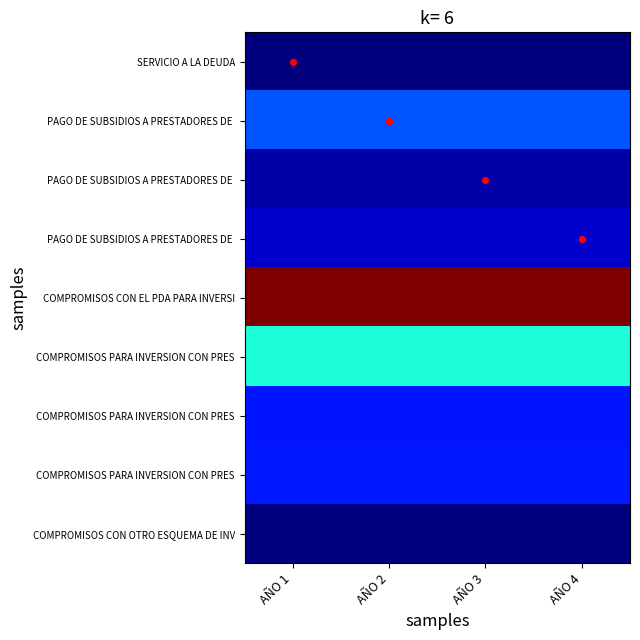

At how many categories does at least one series exceed 267189641?

4